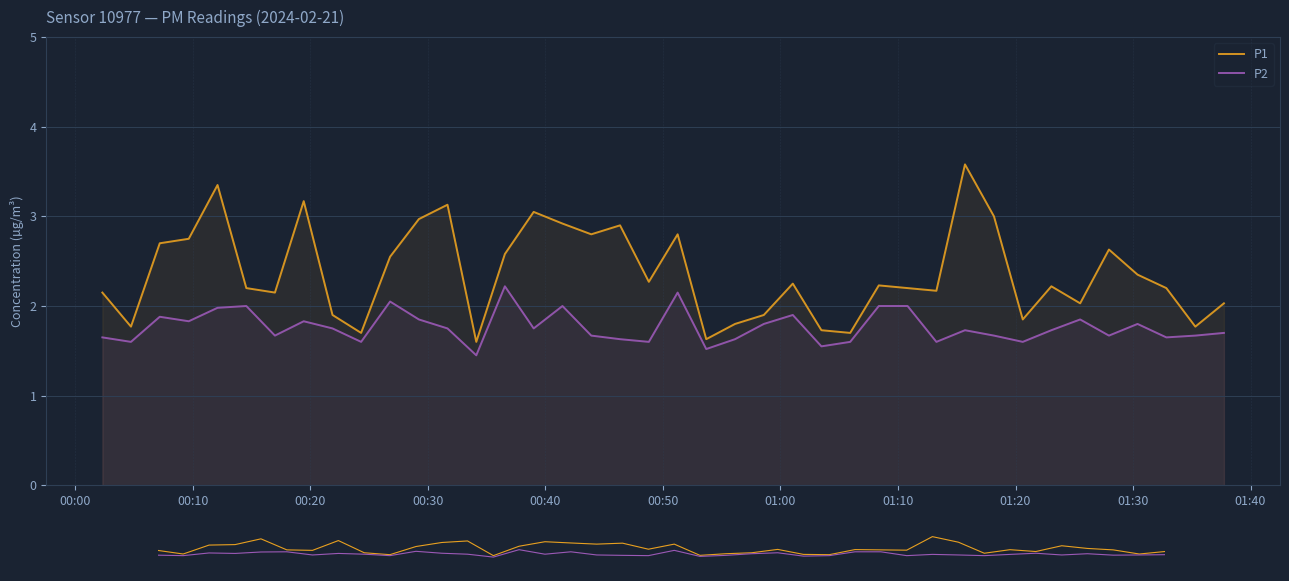

How many interior local valleys does the P2 series have?

13